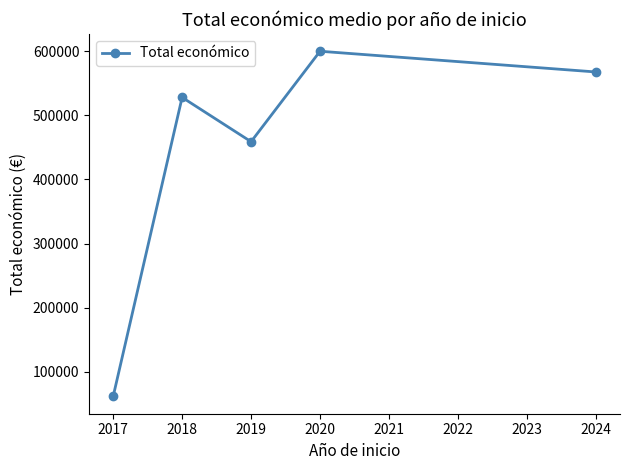

Rank the categories by value from highest to lowest.

2020, 2024, 2018, 2019, 2017